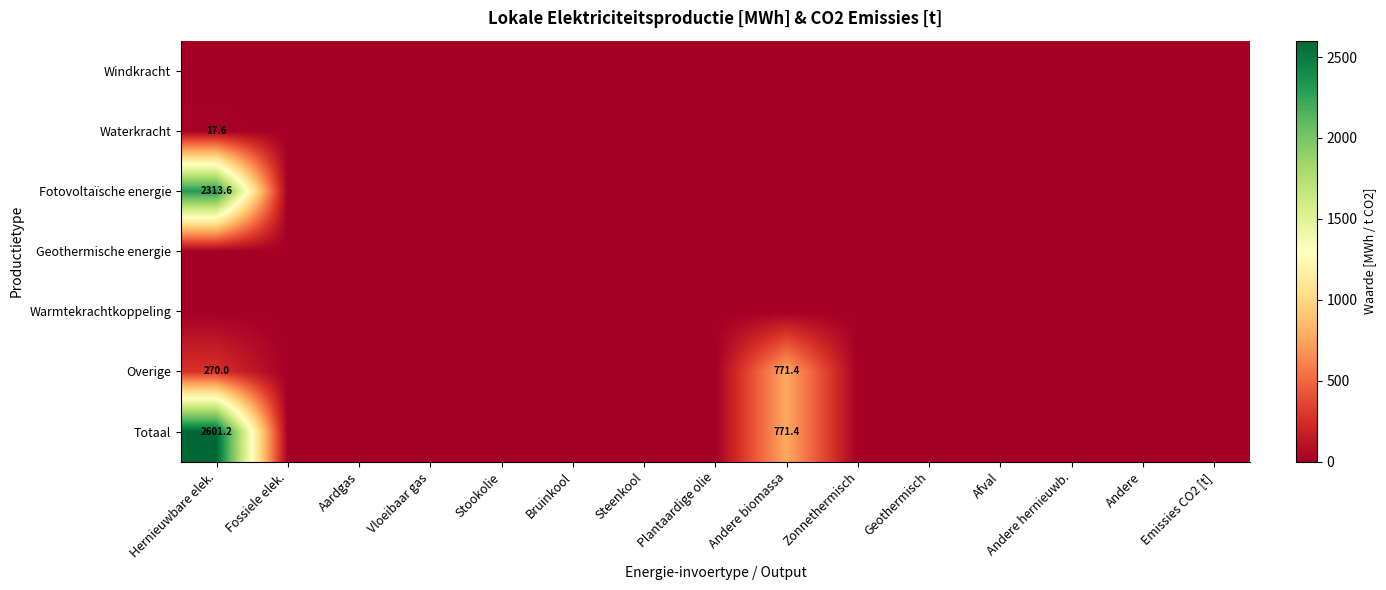

True or false: Windkracht has a value of 0.0 at Bruinkool.

True